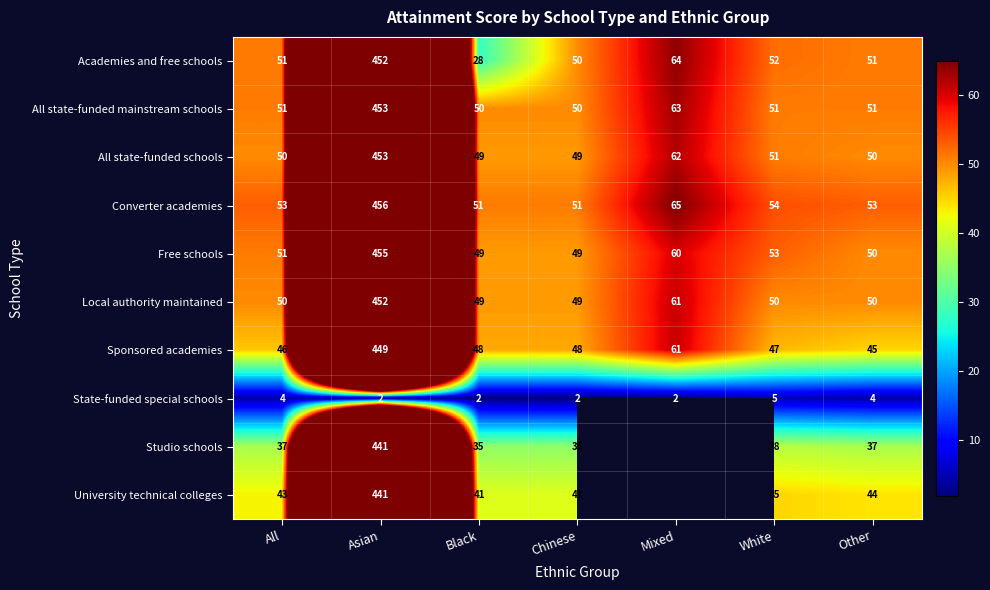

Is the value of Converter academies at Mixed greater than the value of Free schools at Chinese?

Yes